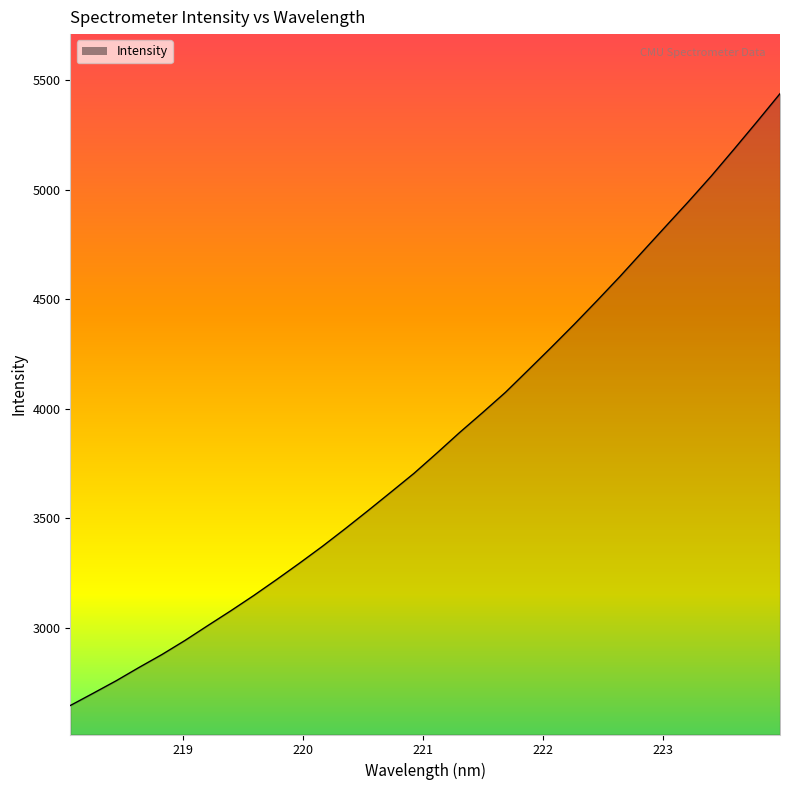

What is the difference between the maximum and minimum values?

2793.0